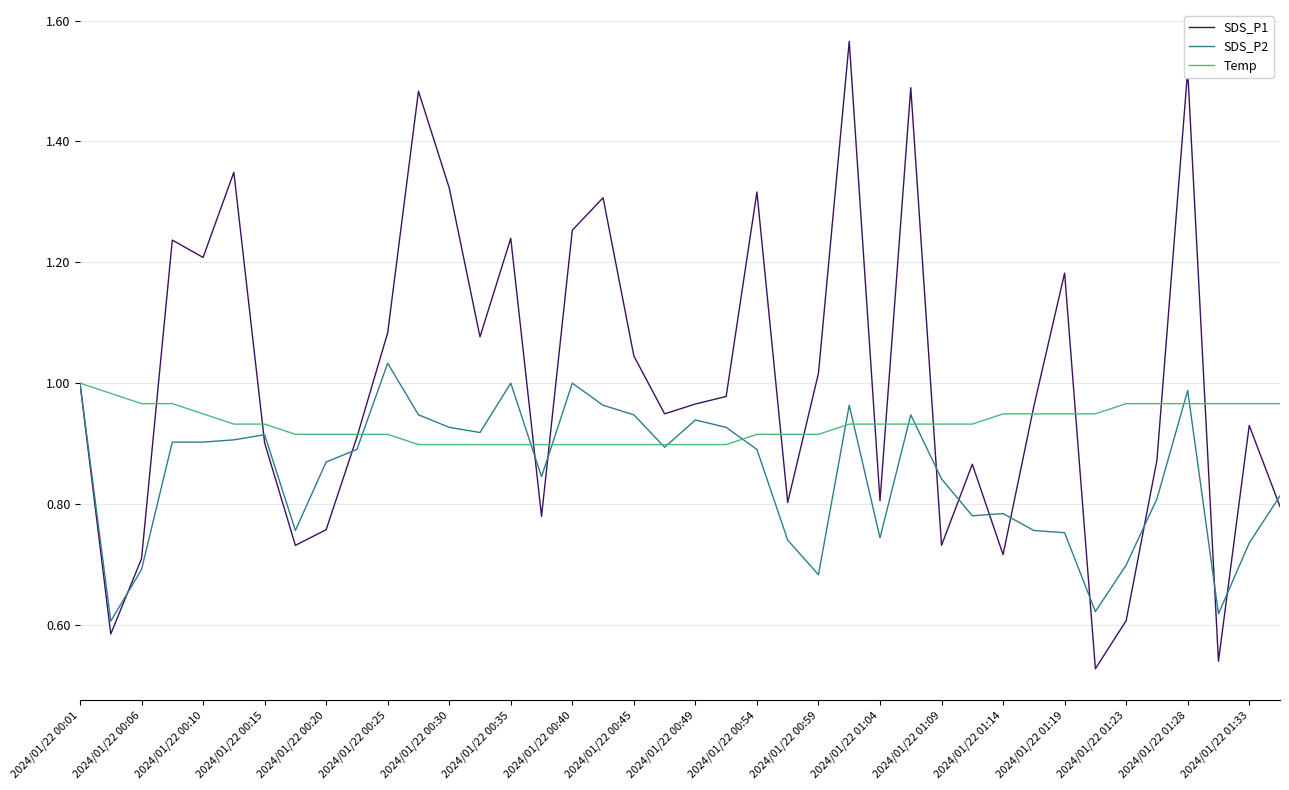

Which series has the largest total across all categories?

SDS_P1